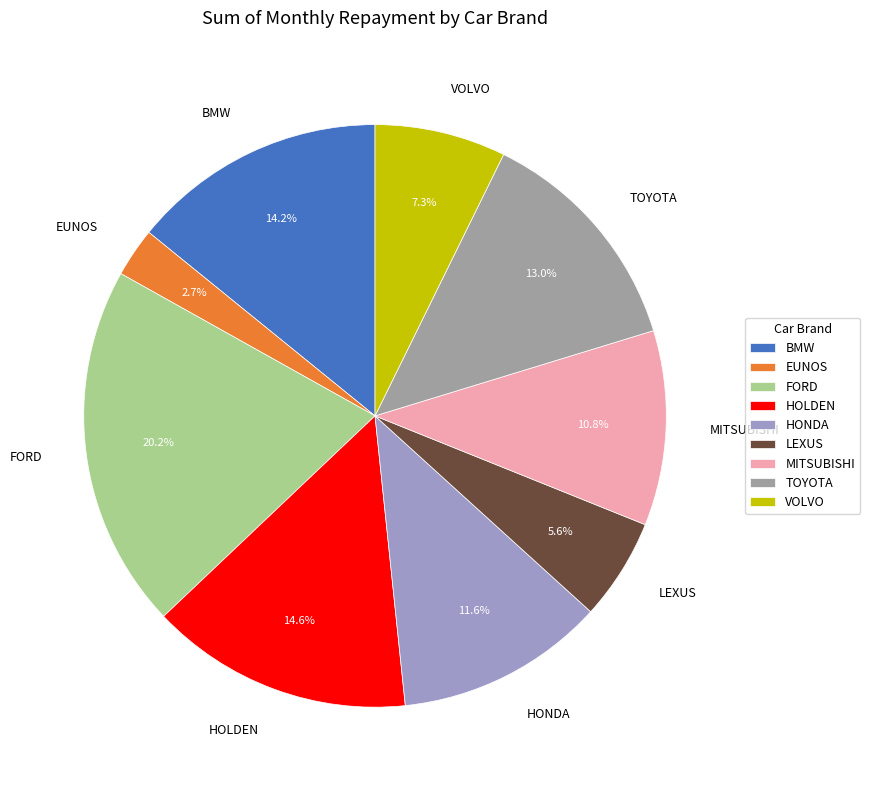

To the nearest percent, what is the difference between the BMW and VOLVO slice percentages?

7%